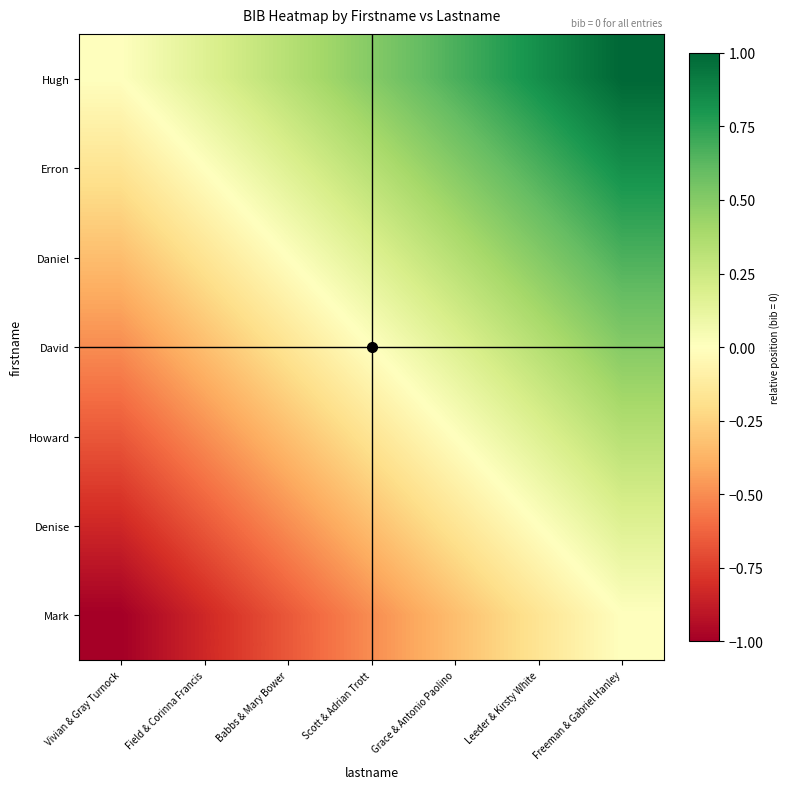

Which series has the largest total across all categories?

Hugh